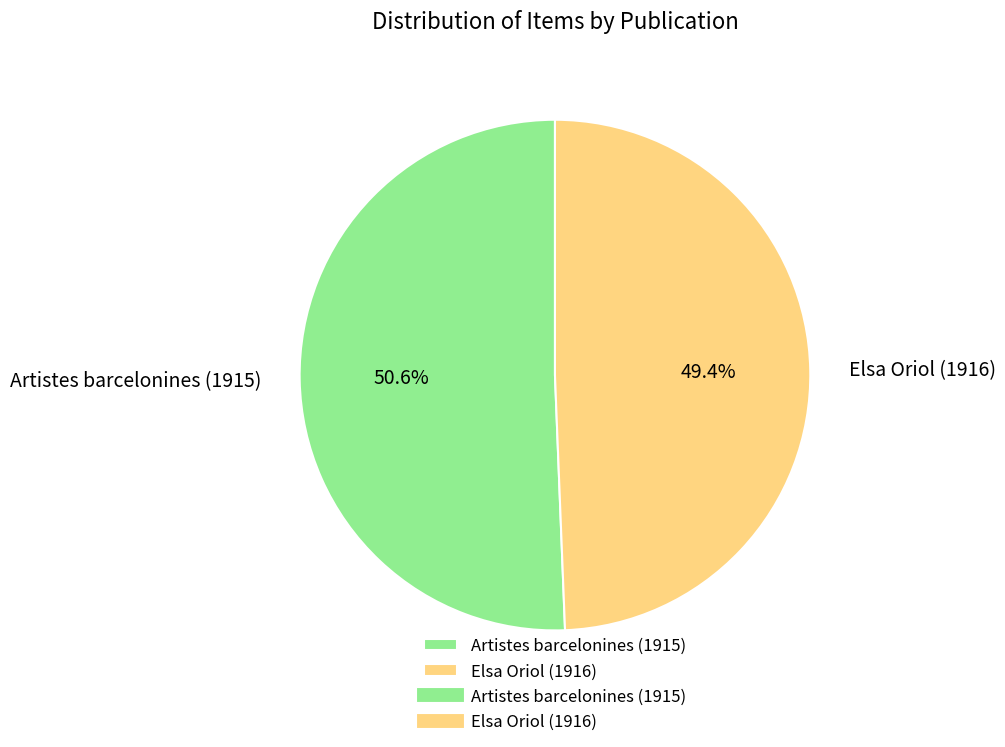

Which slice is the smallest?

Elsa Oriol (1916)